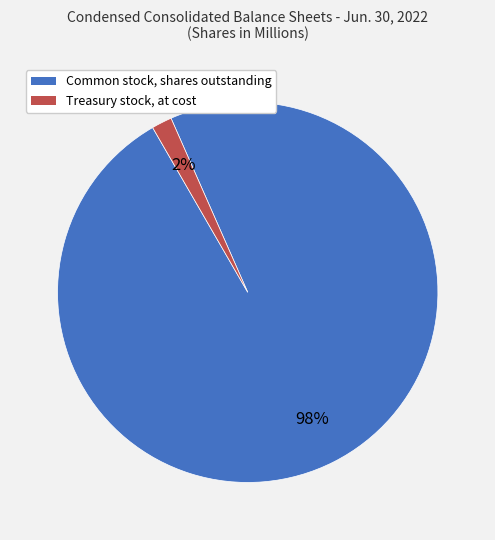

To the nearest percent, what percentage of the pie is Treasury stock, at cost?

2%